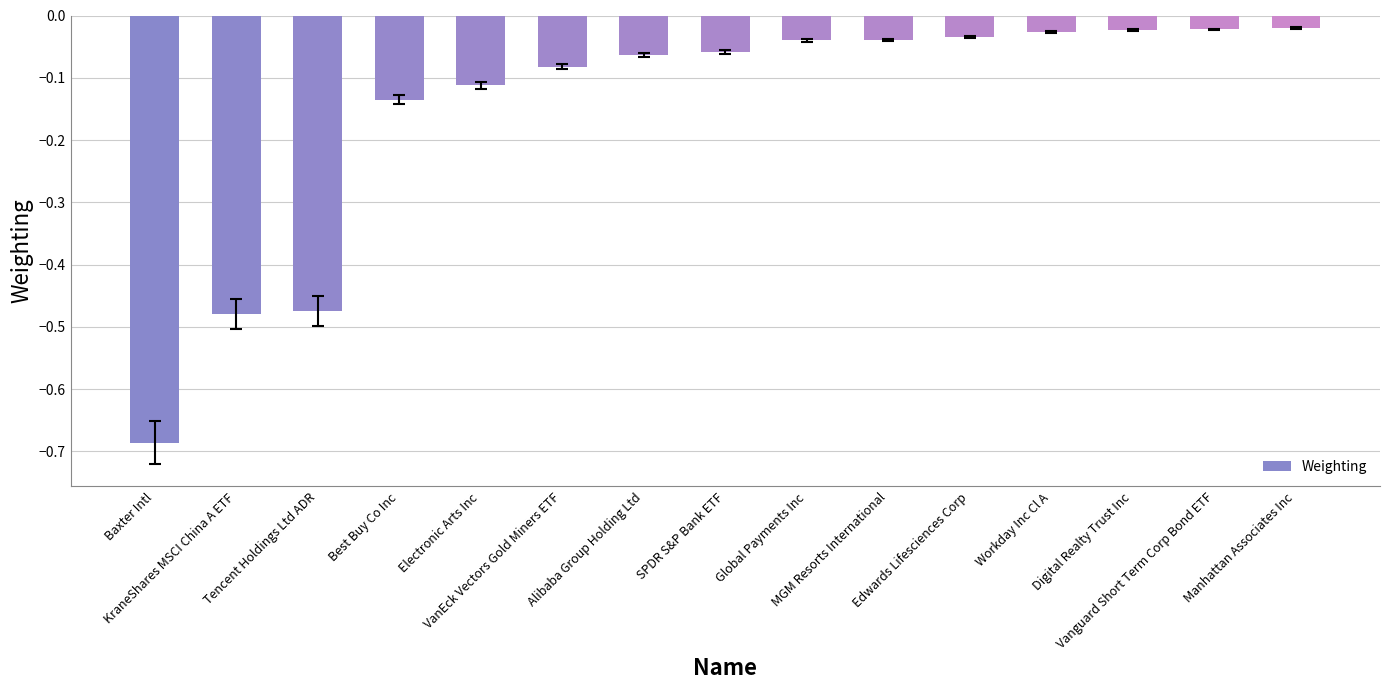

What is the difference between the maximum and minimum values?

0.7